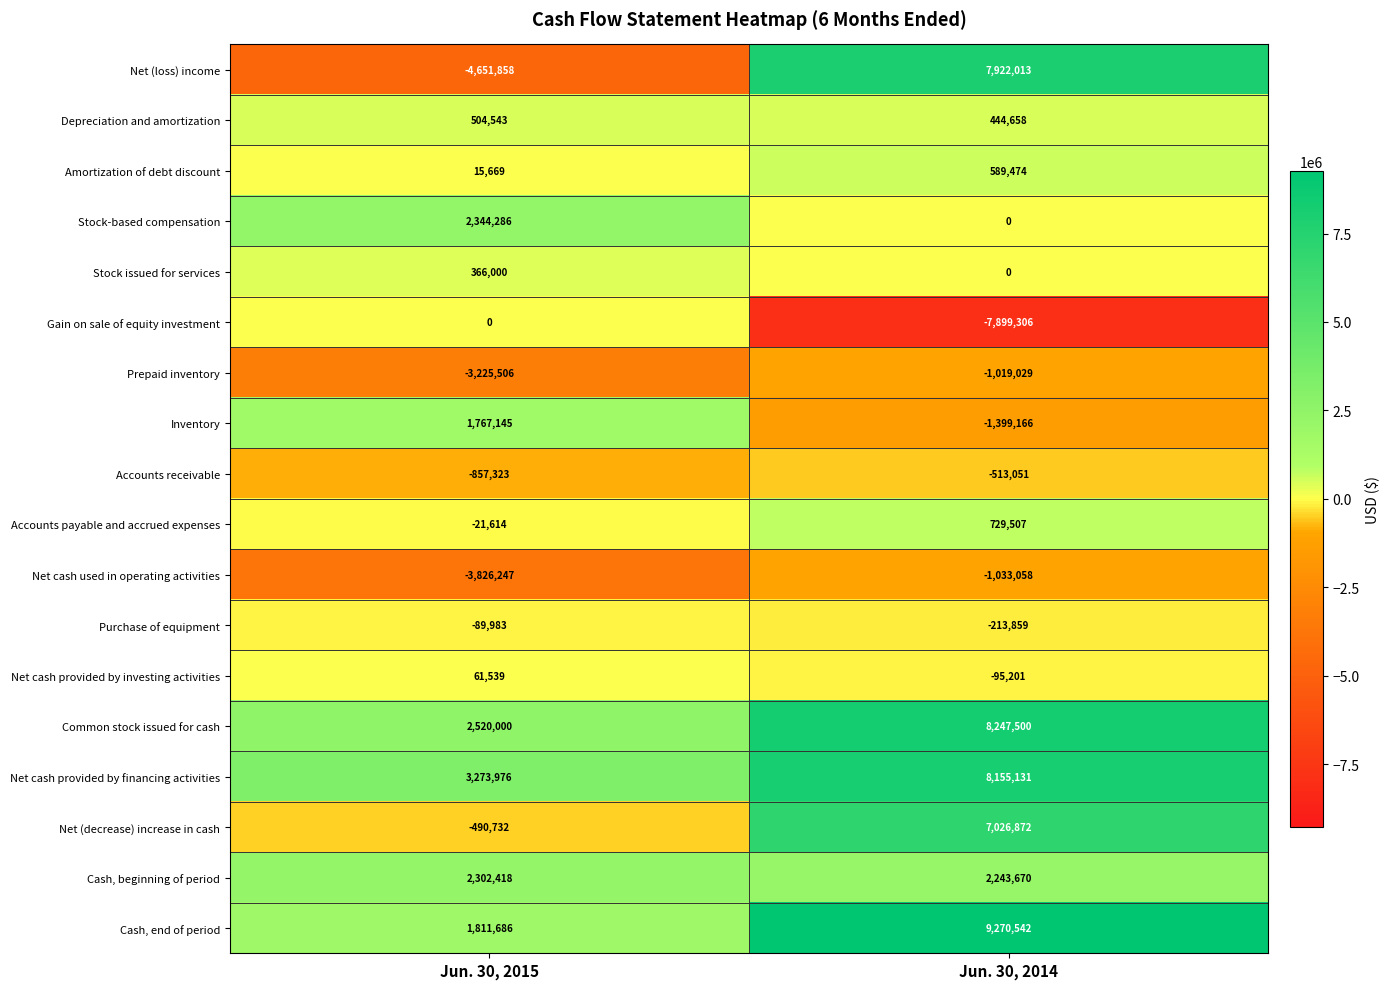

What is the sum of all Stock issued for services values?

366000